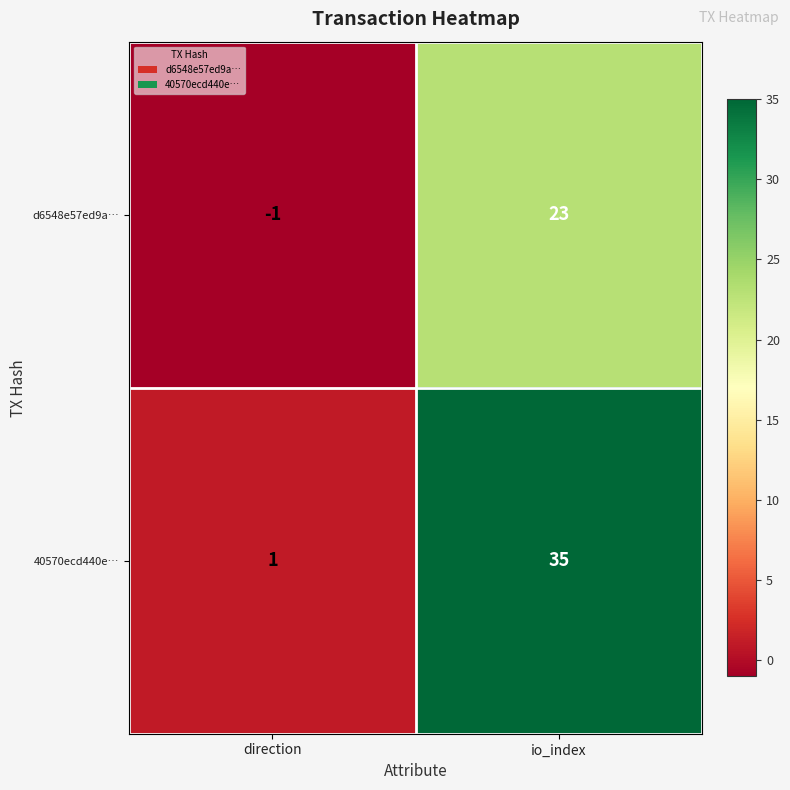

Where is d6548e57ed9a… nearest to the value 11?

direction